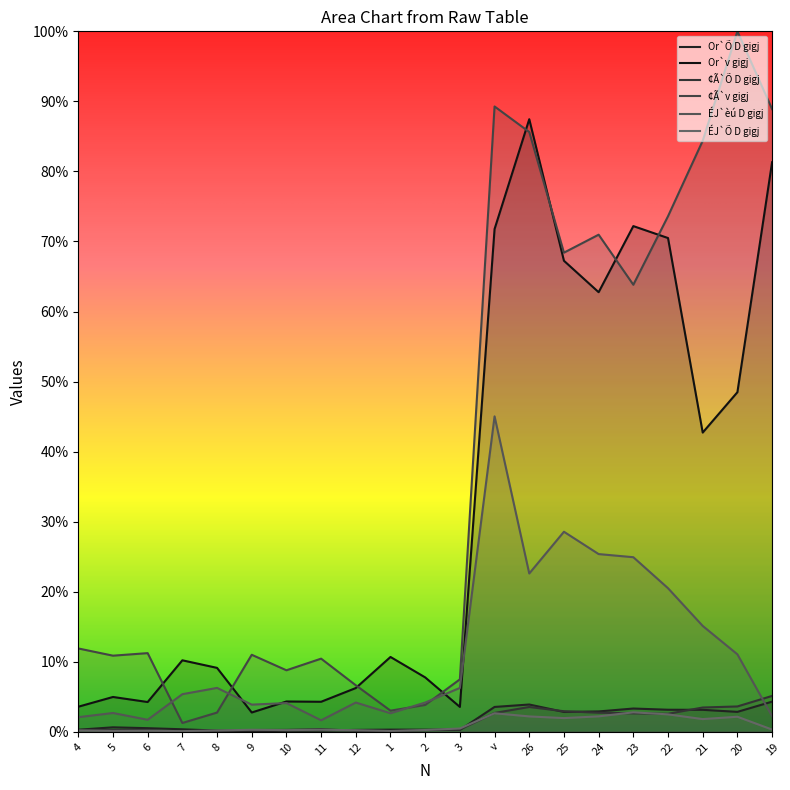

Between 10 and 21, which is larger?

21